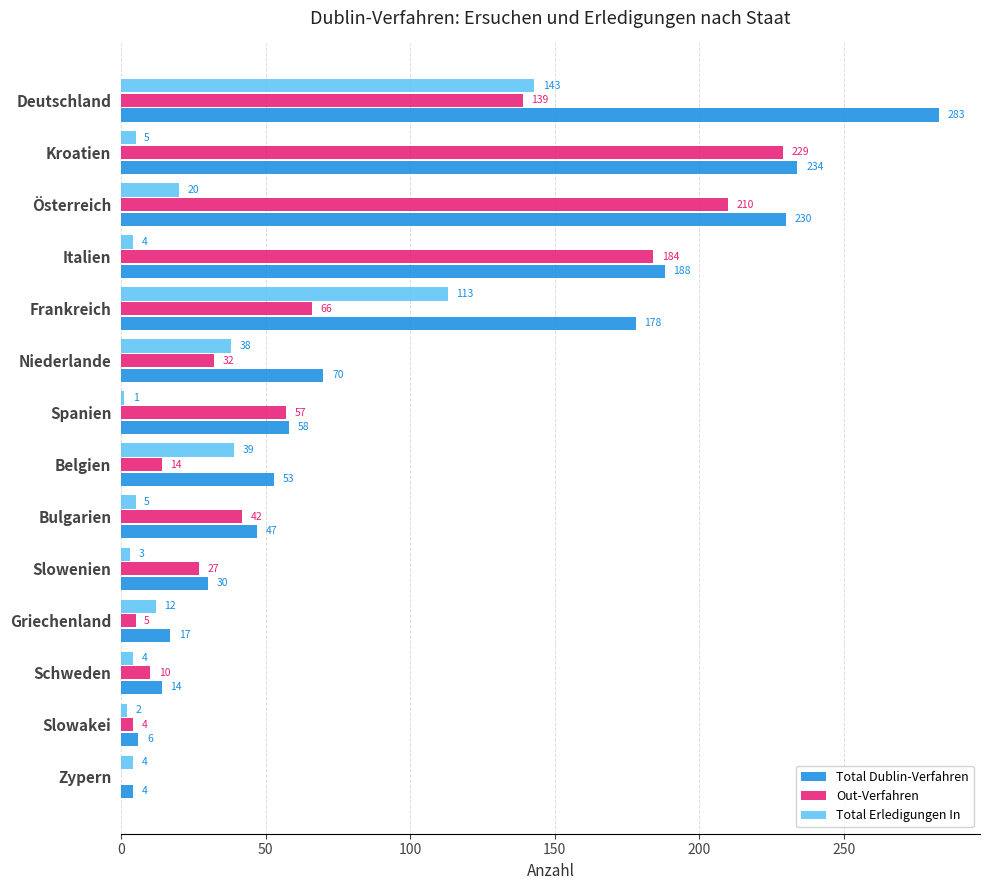

At which label does Total Erledigungen In reach its peak?

Deutschland